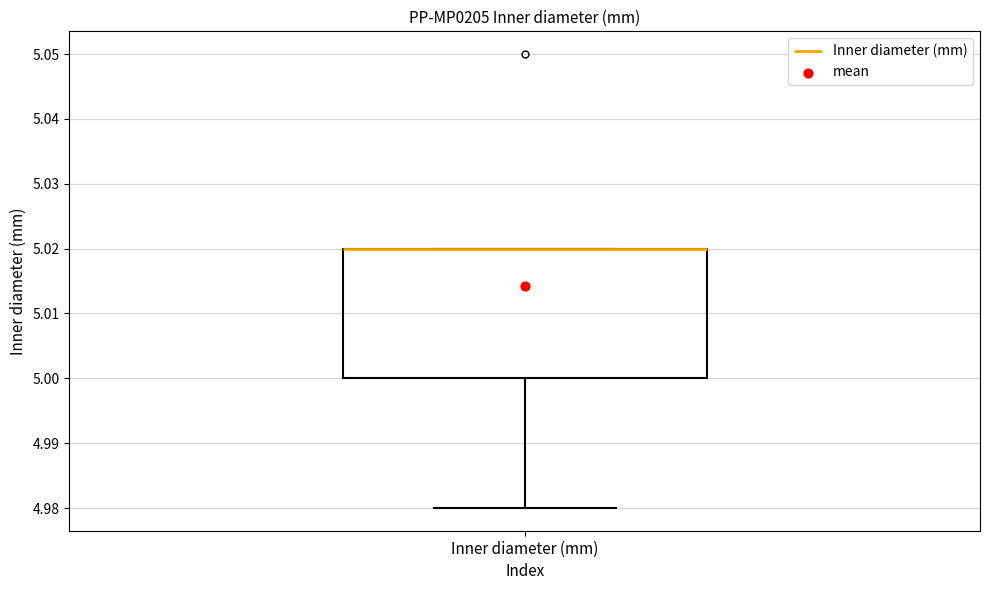

Read this box plot against the y-axis: the position of the median line, the range covered by the box, and the ends of both whiskers. The values are not printed on the chart, so give them approximately, as read against the axis.

median 5.02 (drawn on the box's upper edge), box 5.00 to 5.02, whiskers 4.98 to 5.02